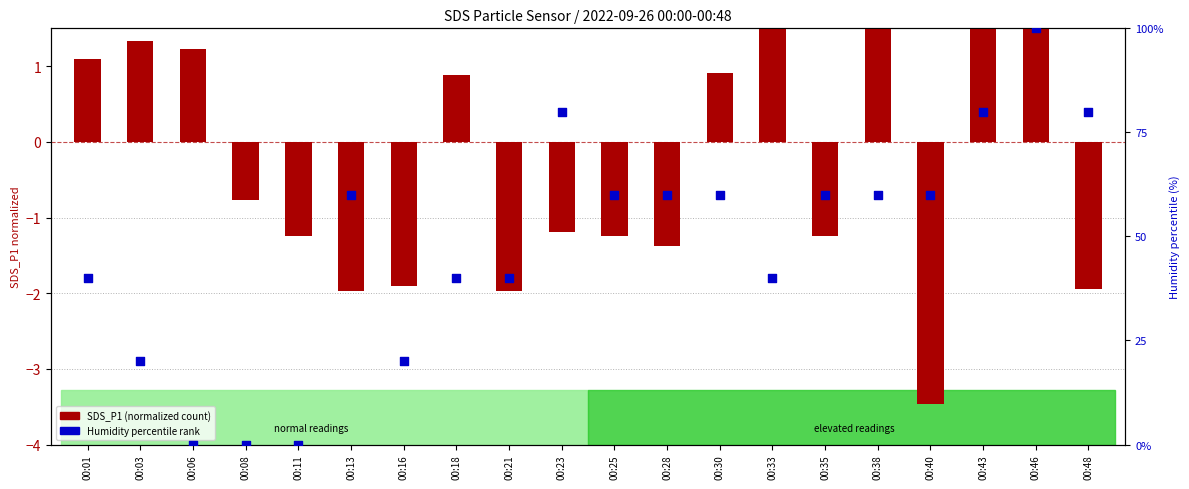

Which series has the largest total across all categories?

Humidity percentile